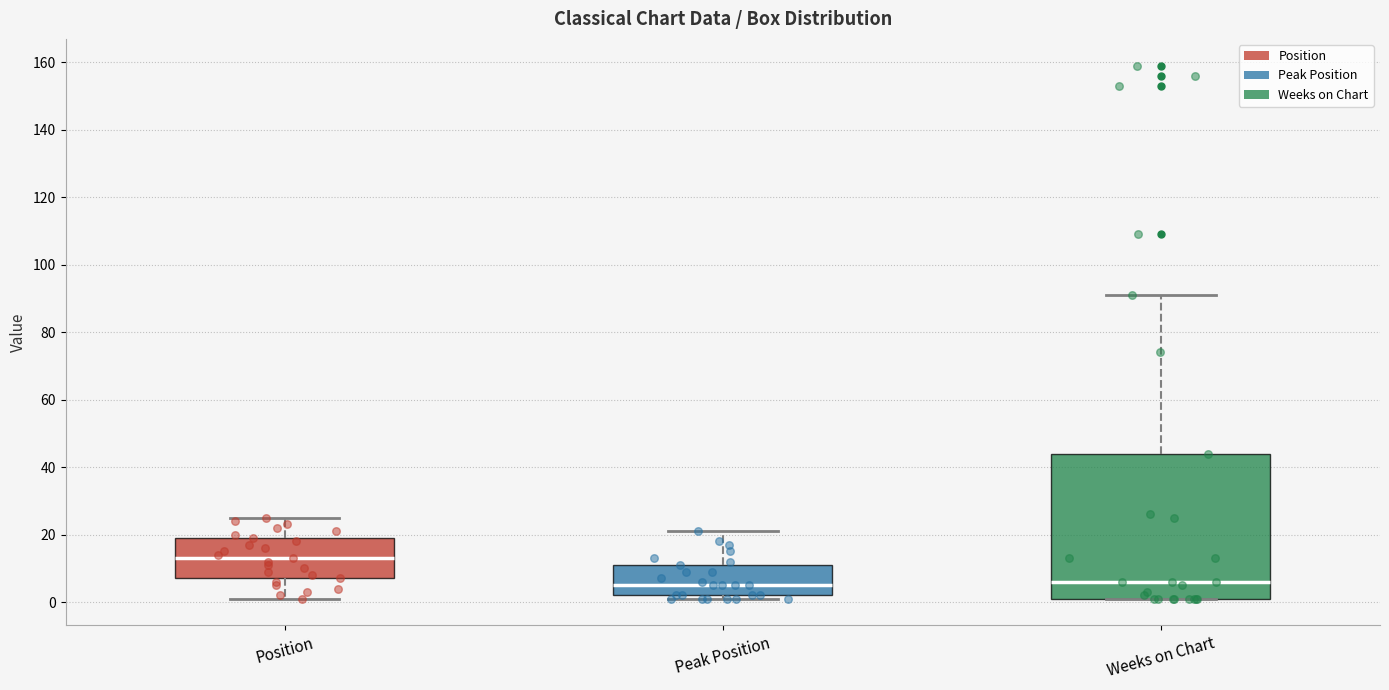

Reading left to right, read every box against the y-axis: the position of its median line, the range the box covers, and the ends of its whiskers. The values are not printed on the chart, so give them approximately, as read against the axis.

Position: median 14, box 8 to 20, whiskers 2 to 26
Peak Position: median 6, box 2 to 12, whiskers 2 (just below the box's lower edge) to 22
Weeks on Chart: median 6, box 2 to 44, whiskers 2 to 92